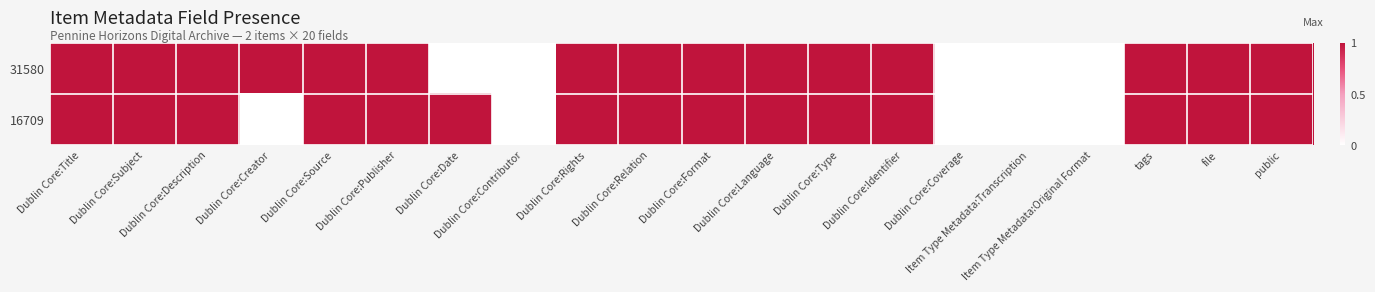

Reading left to right, list all the values displayed in this chart.

31580: Dublin Core:Title=1	Dublin Core:Subject=1	Dublin Core:Description=1	Dublin Core:Creator=1	Dublin Core:Source=1	Dublin Core:Publisher=1	Dublin Core:Date=0	Dublin Core:Contributor=0	Dublin Core:Rights=1	Dublin Core:Relation=1	Dublin Core:Format=1	Dublin Core:Language=1	Dublin Core:Type=1	Dublin Core:Identifier=1	Dublin Core:Coverage=0	Item Type Metadata:Transcription=0	Item Type Metadata:Original Format=0	tags=1	file=1	public=1
16709: Dublin Core:Title=1	Dublin Core:Subject=1	Dublin Core:Description=1	Dublin Core:Creator=0	Dublin Core:Source=1	Dublin Core:Publisher=1	Dublin Core:Date=1	Dublin Core:Contributor=0	Dublin Core:Rights=1	Dublin Core:Relation=1	Dublin Core:Format=1	Dublin Core:Language=1	Dublin Core:Type=1	Dublin Core:Identifier=1	Dublin Core:Coverage=0	Item Type Metadata:Transcription=0	Item Type Metadata:Original Format=0	tags=1	file=1	public=1